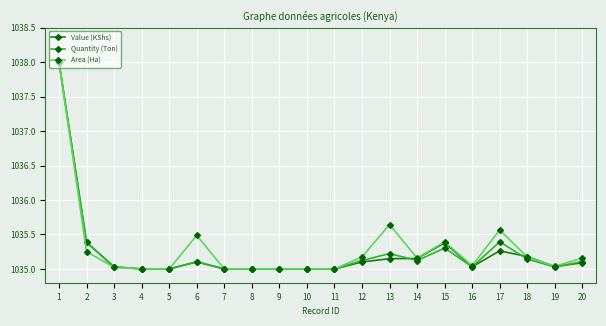

Is it true that Value (KShs) equals 1035.1 at 6?

True